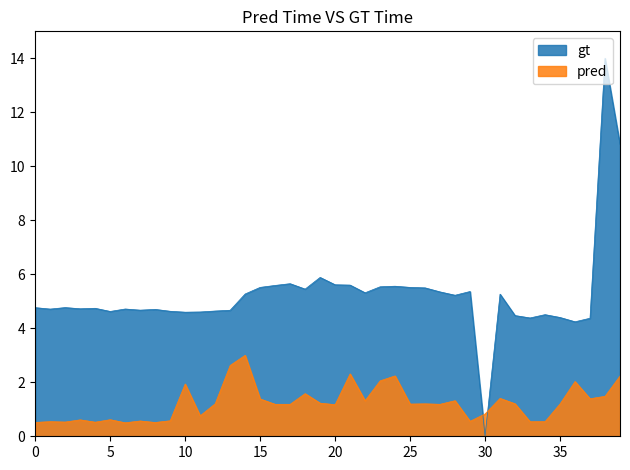

Between which two adjacent categories do pred and gt first intersect?

29 and 30